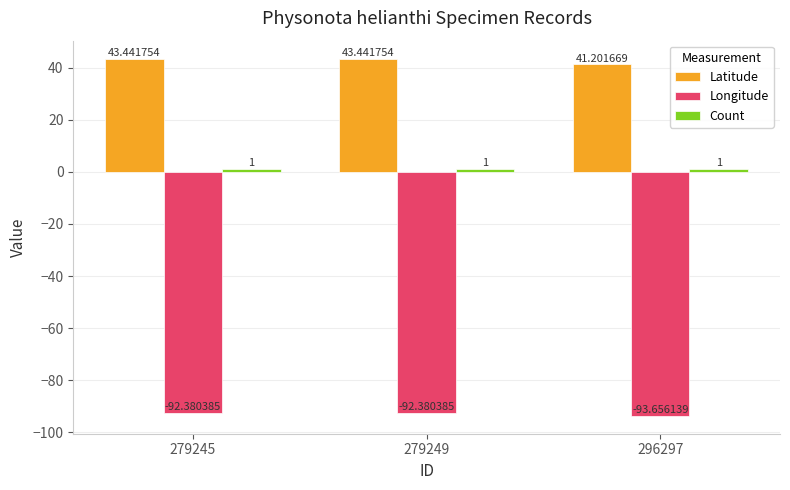

The value of Latitude at 279245 is 43.4. True or false?

True